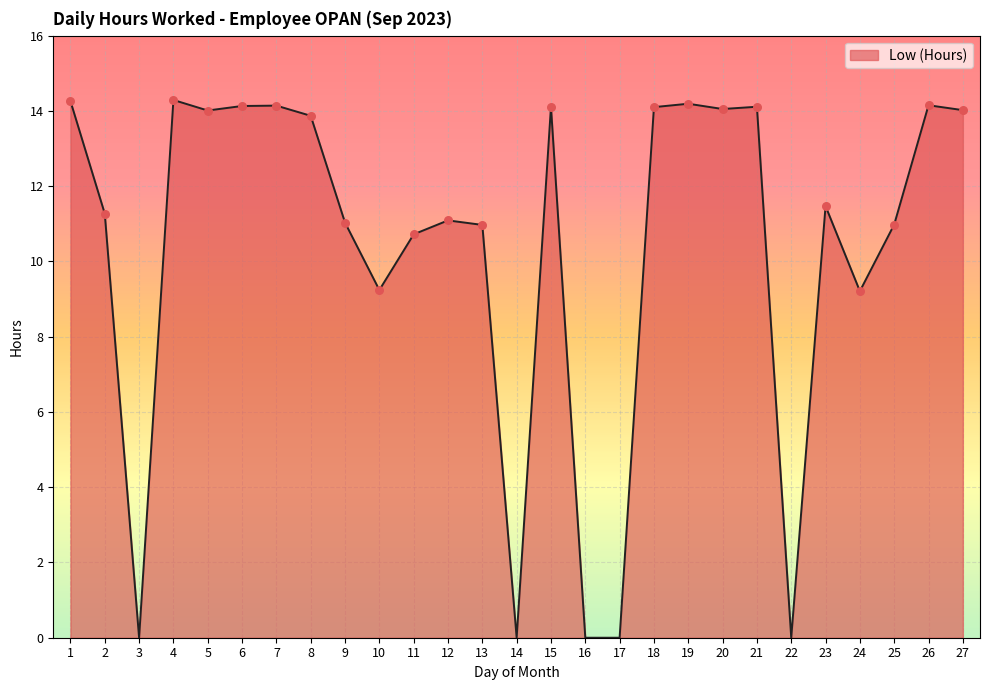

Between 19 and 17, which is larger?

19